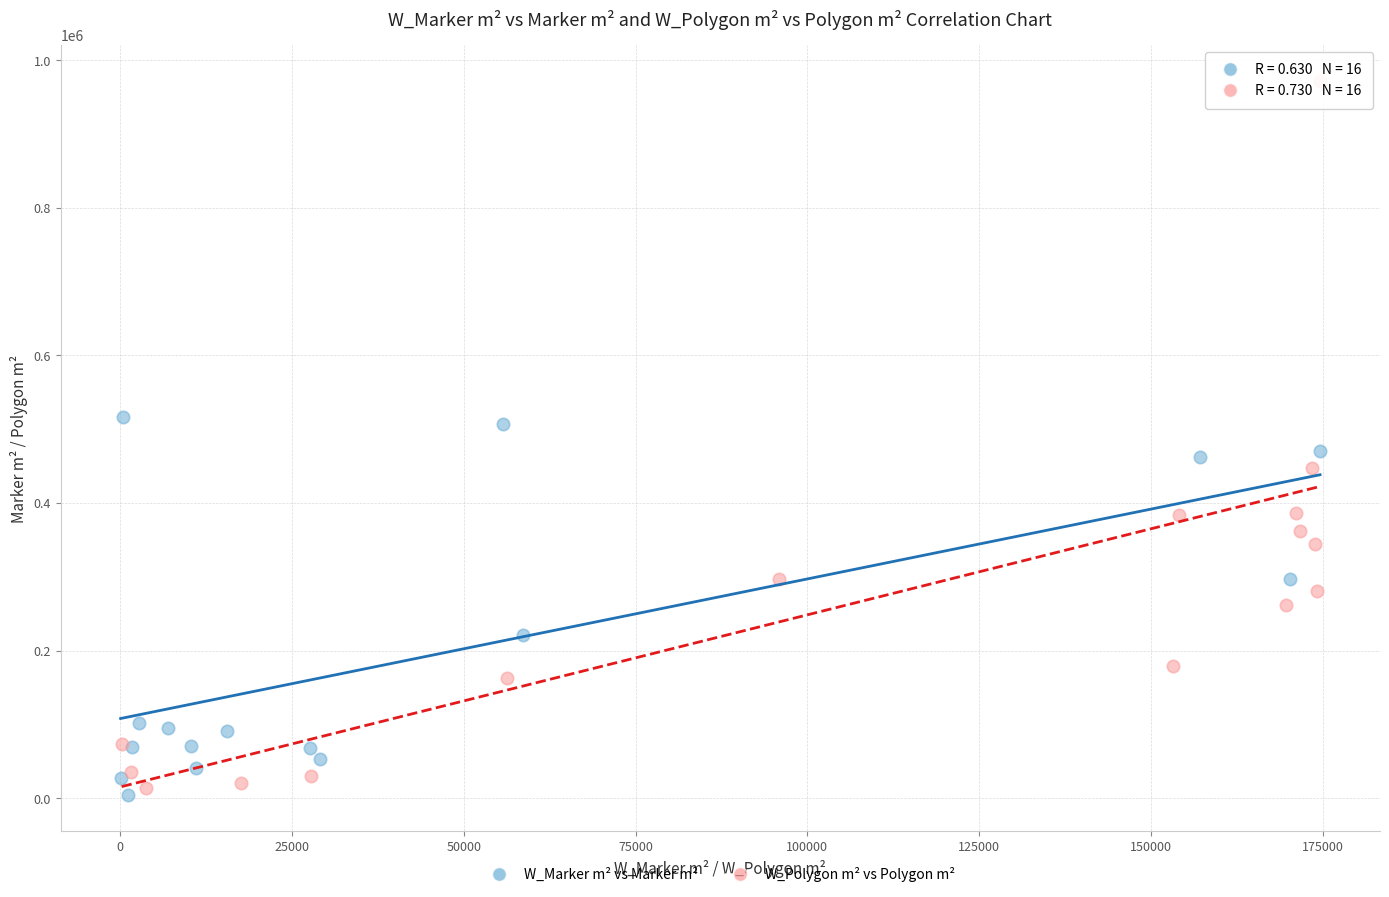

Which series has the largest Y range (max minus min)?

W_Polygon m² vs Polygon m²